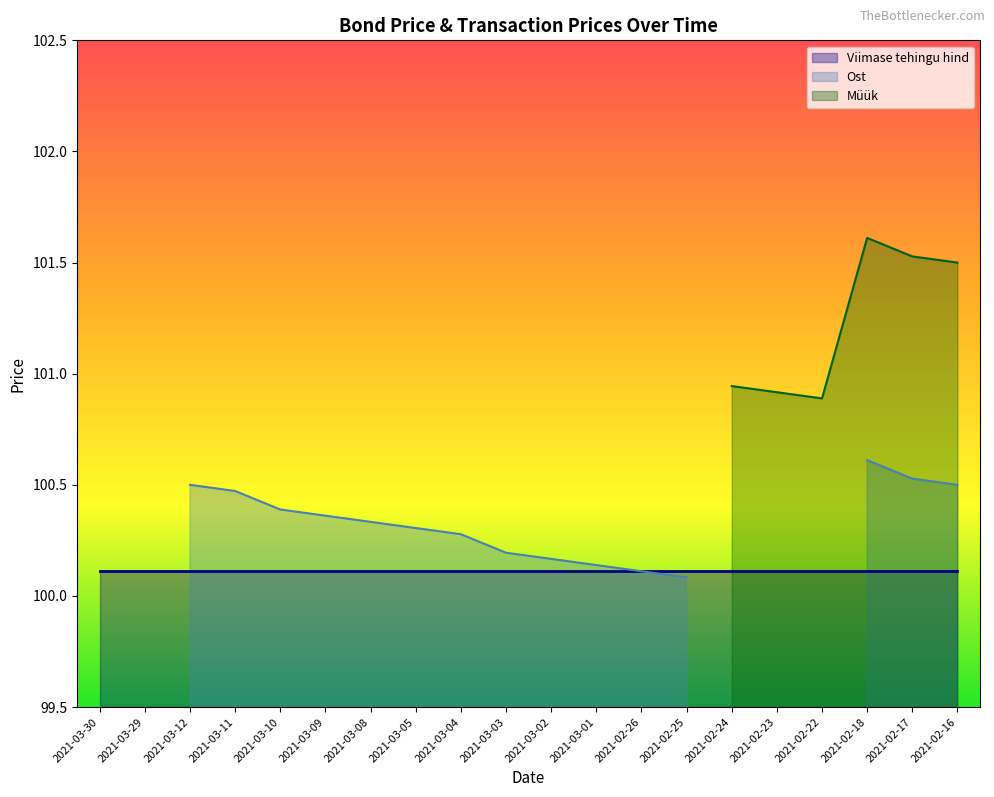

The value of Müük at 2021-03-10 is 0.0. True or false?

True